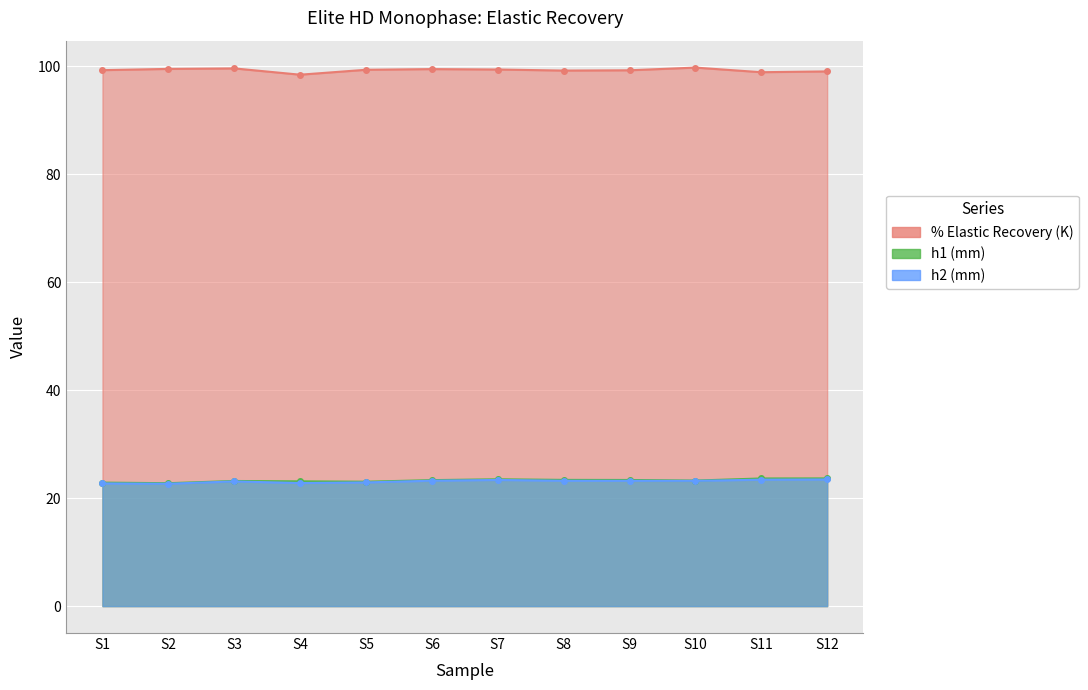

How many lines are shown in the chart?

3